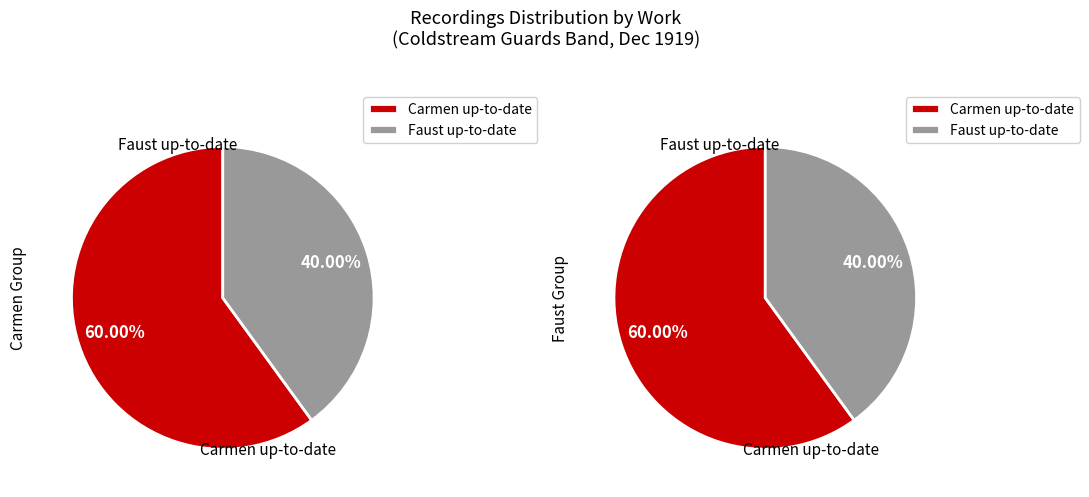

Rank the categories by value from lowest to highest.

Faust up-to-date, Carmen up-to-date